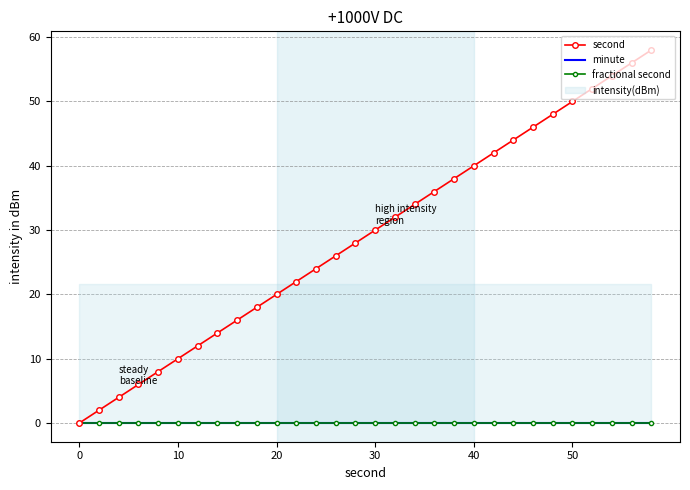

Is the value of fractional second at 10 greater than the value of second at 28?

No